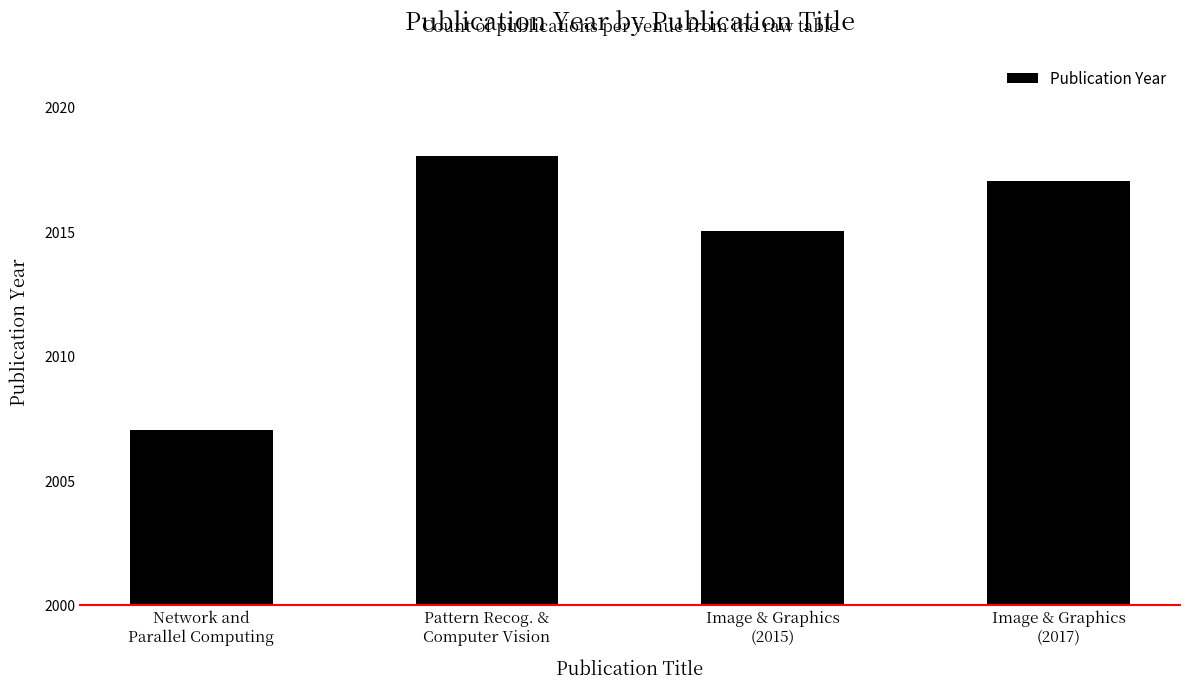

What position from the right is Image & Graphics
(2015)?

2